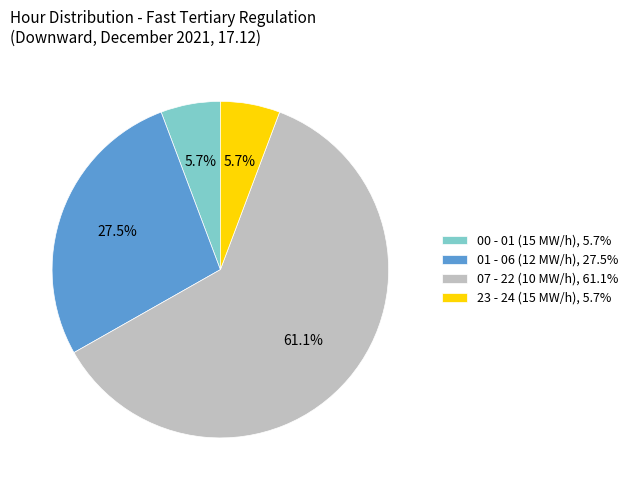

Combined, do 00 - 01 (15 MW/h), 5.7% and 07 - 22 (10 MW/h), 61.1% account for over 50%?

Yes